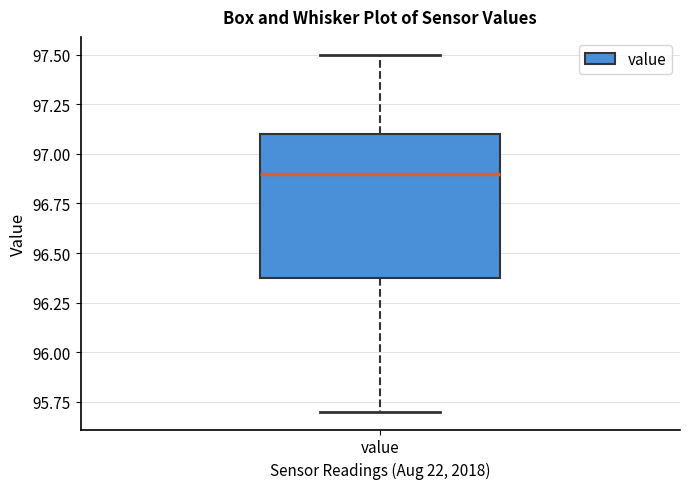

Read this box plot against the y-axis: the position of the median line, the range covered by the box, and the ends of both whiskers. The values are not printed on the chart, so give them approximately, as read against the axis.

median 96.9, box 96.4 to 97.1, whiskers 95.7 to 97.5